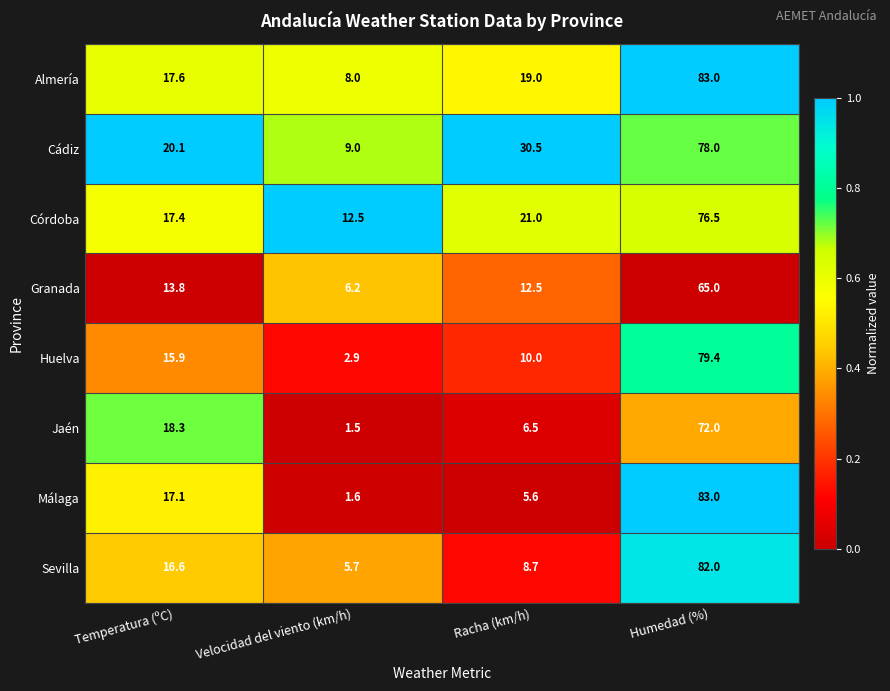

At which label is Almería closest to 45?

Racha (km/h)